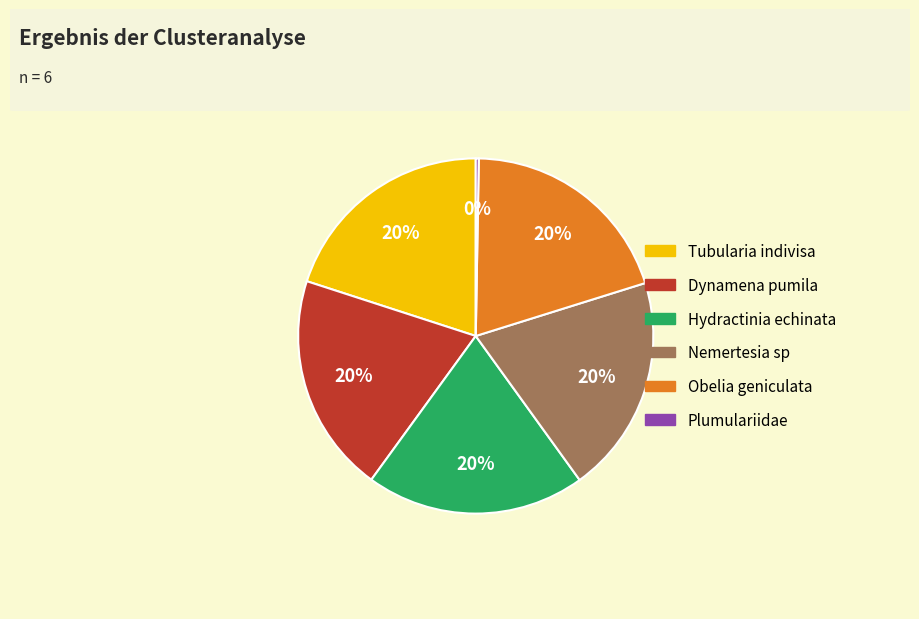

To the nearest percent, what portion does Obelia geniculata represent?

20%